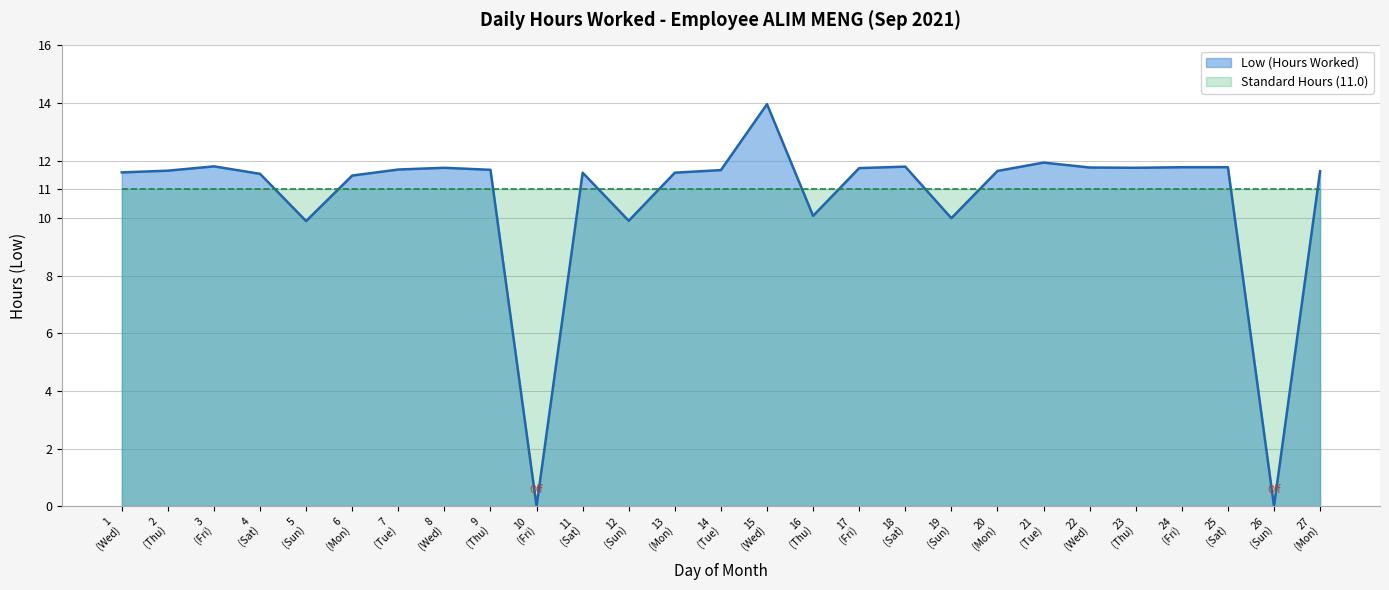

What is the greatest value displayed?

14.0